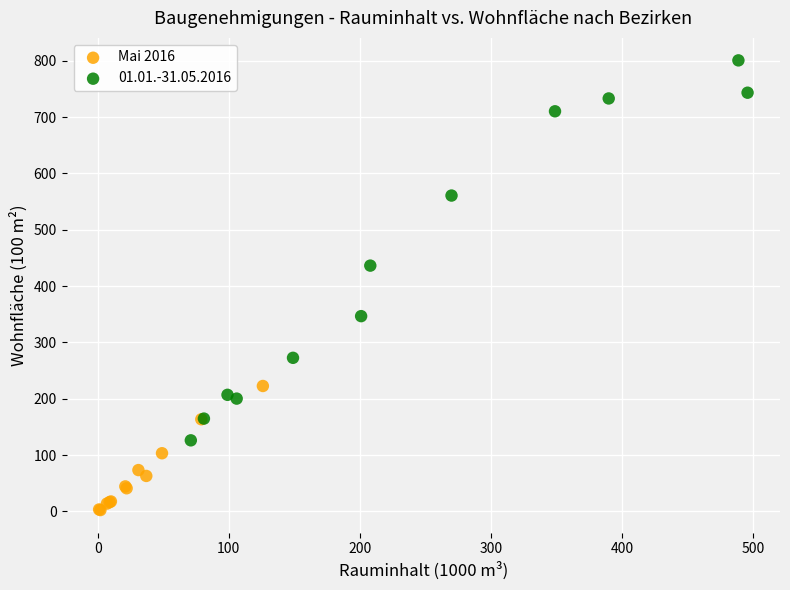

Which series has the largest Y range (max minus min)?

01.01.-31.05.2016